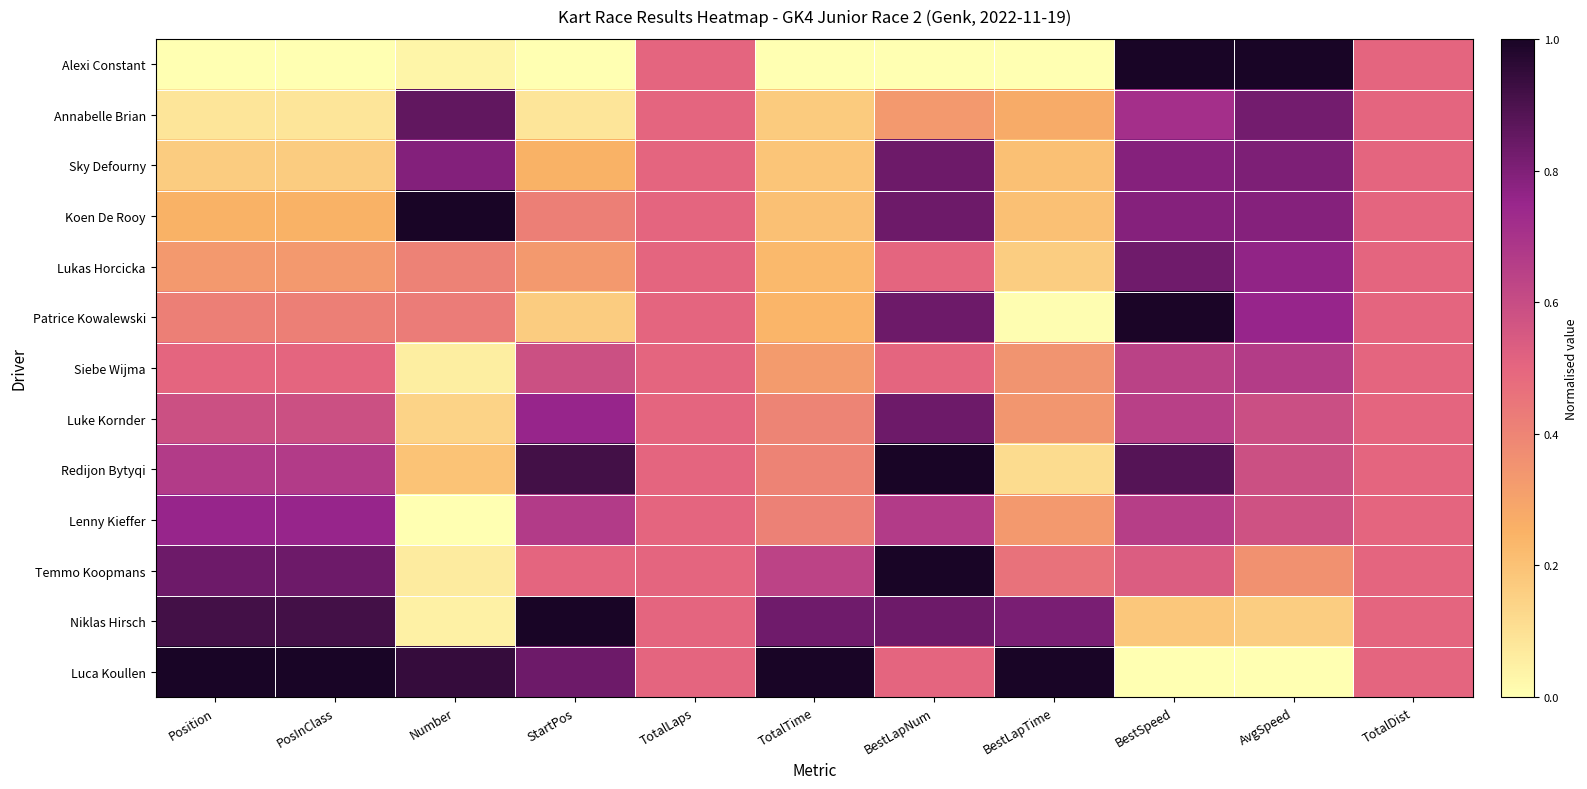

Rank the series by their maximum value, from lowest to highest.

Siebe Wijma, Lenny Kieffer, Lukas Horcicka, Sky Defourny, Luke Kornder, Annabelle Brian, Patrice Kowalewski, Alexi Constant, Koen De Rooy, Redijon Bytyqi, Temmo Koopmans, Niklas Hirsch, Luca Koullen